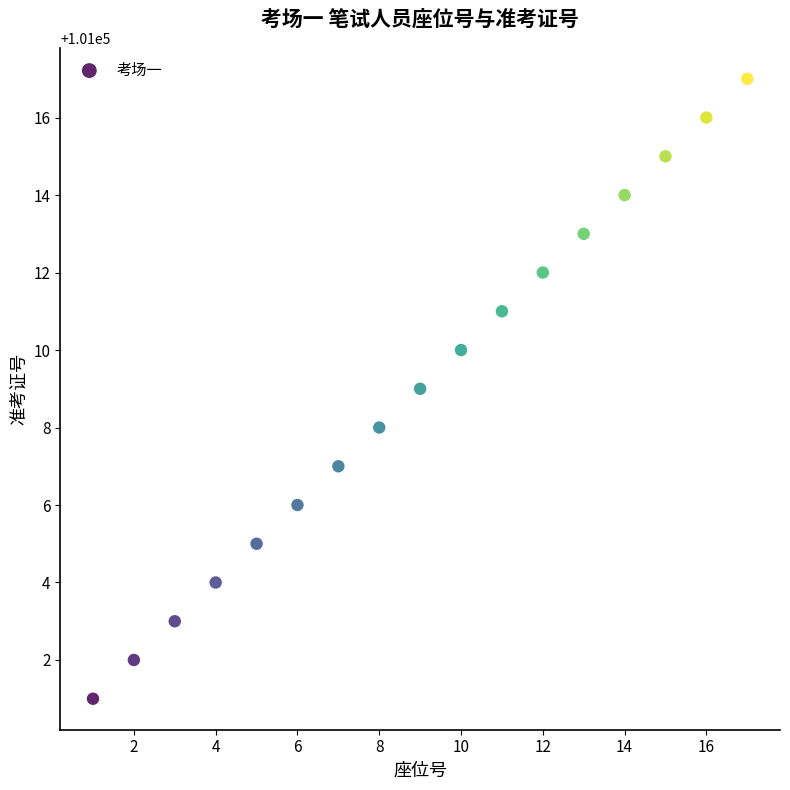

What is the range of Y values (max minus min)?

16